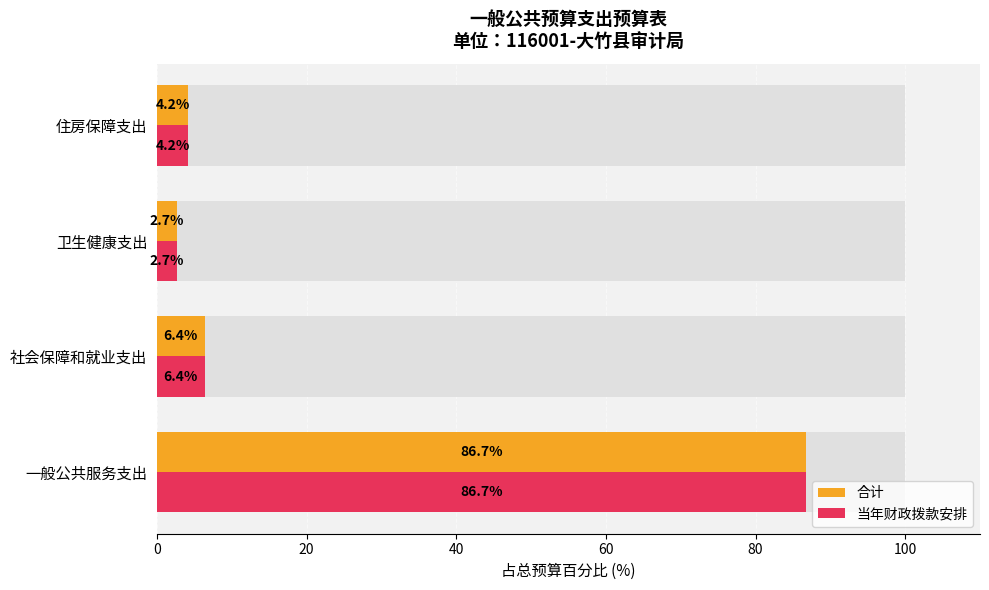

Reading right to left, what are all the values shown in this chart?

合计: 4.2	2.7	6.4	86.7
当年财政拨款安排: 4.2	2.7	6.4	86.7